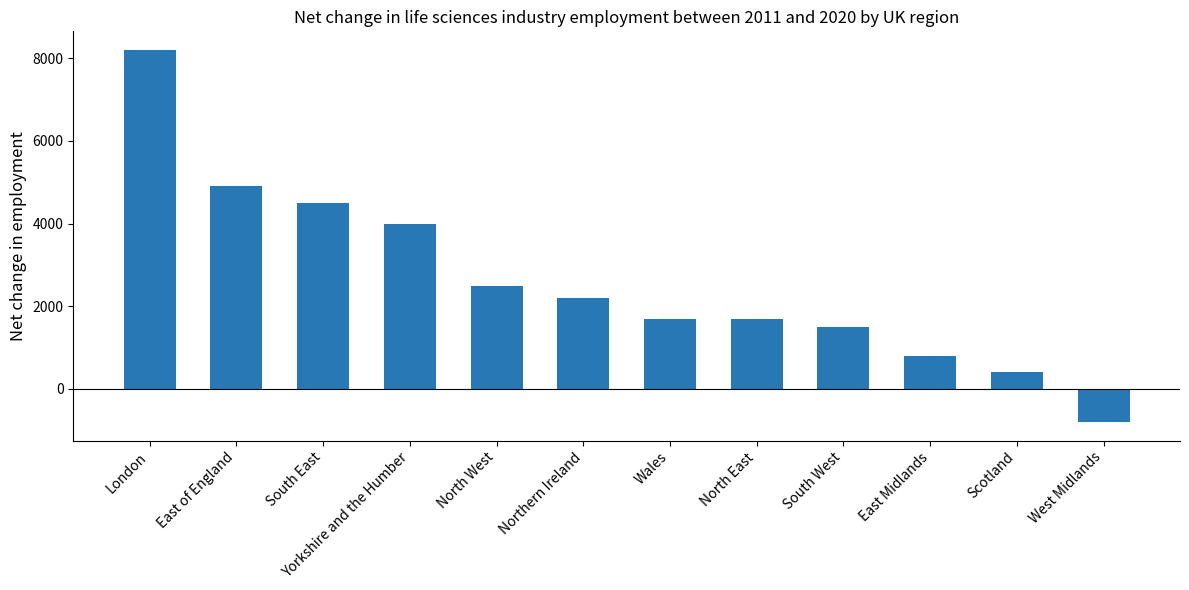

What is the difference between the second highest and second lowest values?

4500